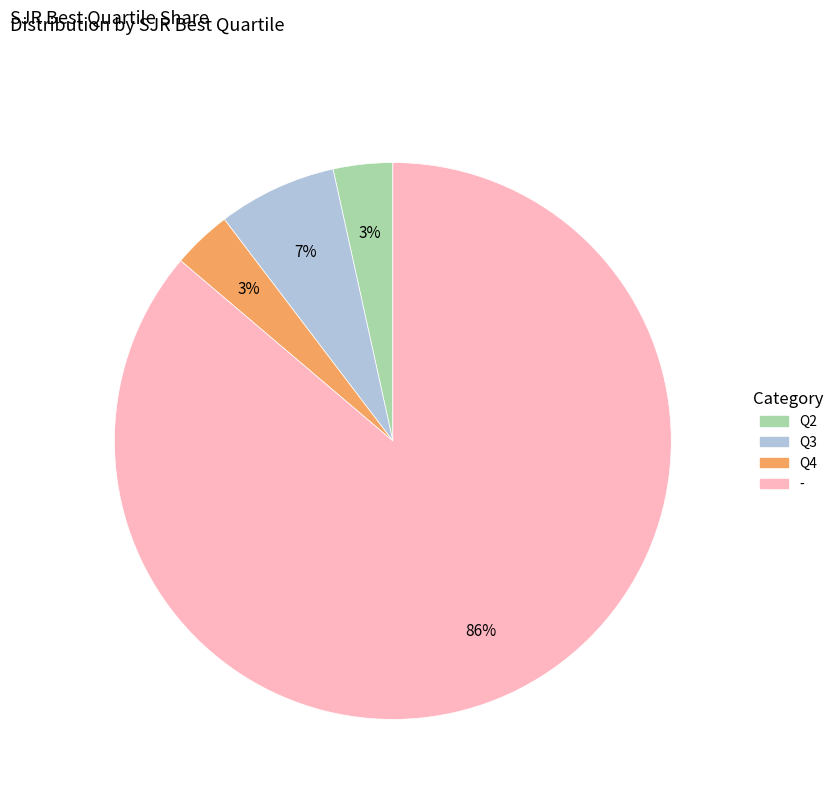

Which category has the biggest portion of the pie?

-